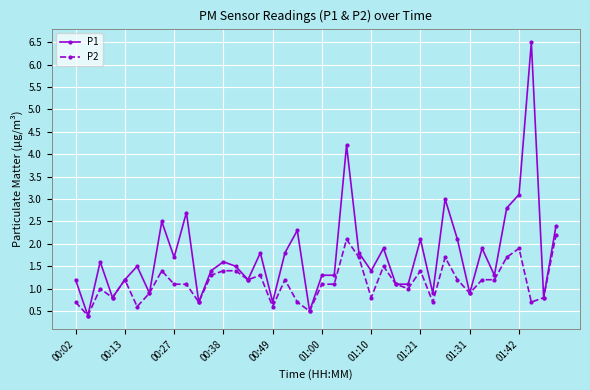

Which series has the largest total across all categories?

P1